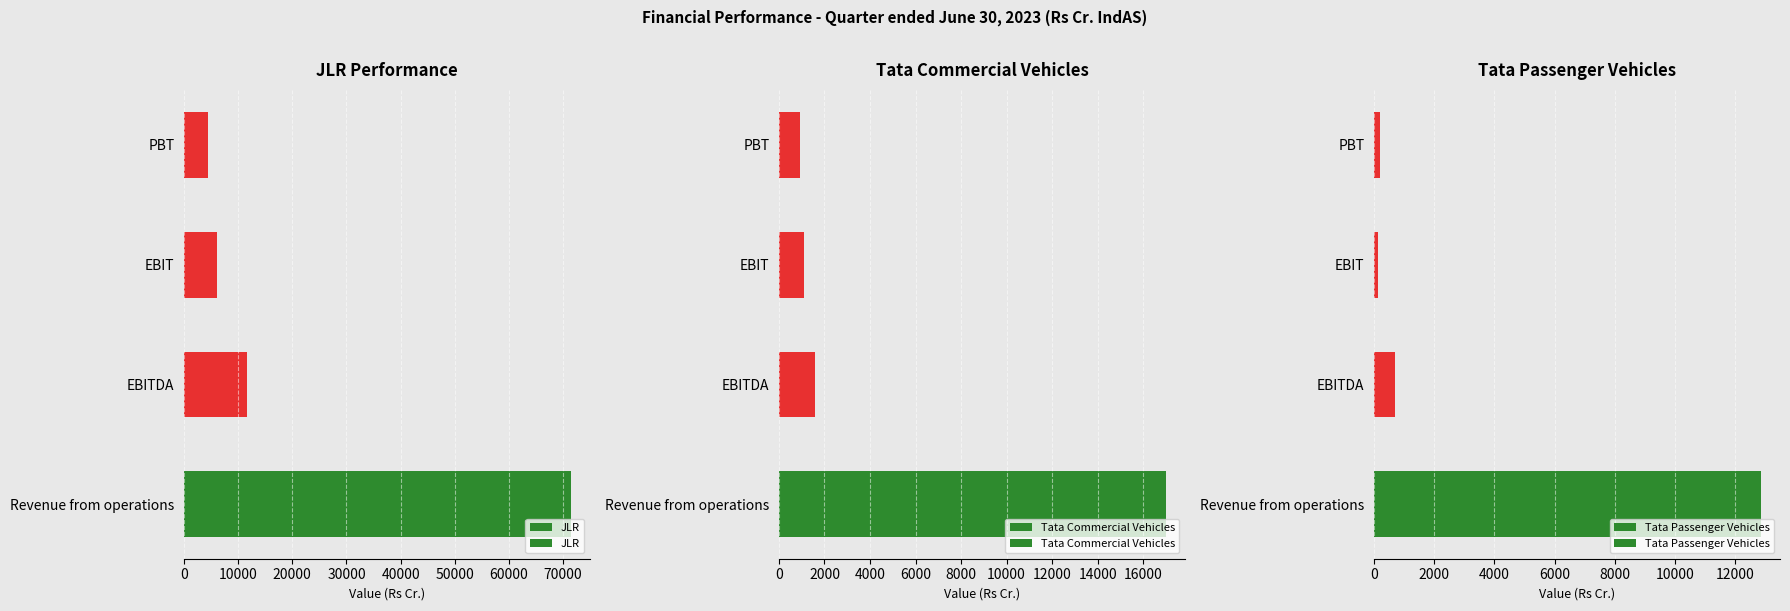

Which series has the largest total across all categories?

JLR